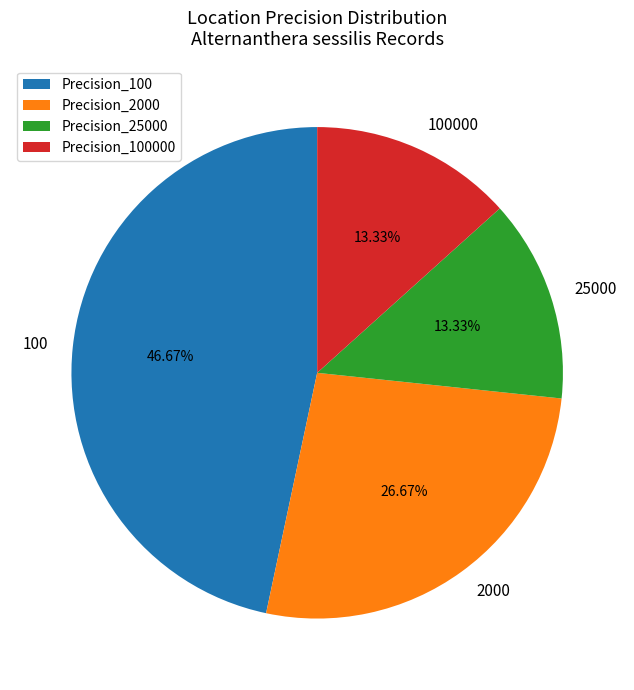

How many segments does this pie chart have?

4